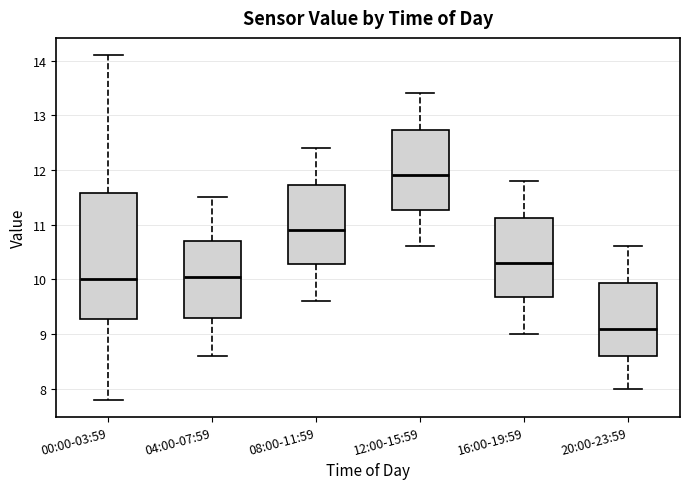

Reading left to right, transcribe this box plot: for each box, give where its median line is, the range the box spans, and where its two whiskers end, as read against the y-axis. The values are not printed on the chart, so give them approximately, as read against the axis.

00:00-03:59: median 10.0, box 9.3 to 11.6, whiskers 7.8 to 14.1
04:00-07:59: median 10.1, box 9.3 to 10.7, whiskers 8.6 to 11.5
08:00-11:59: median 10.9, box 10.3 to 11.7, whiskers 9.6 to 12.4
12:00-15:59: median 11.9, box 11.3 to 12.7, whiskers 10.6 to 13.4
16:00-19:59: median 10.3, box 9.7 to 11.1, whiskers 9.0 to 11.8
20:00-23:59: median 9.1, box 8.6 to 9.9, whiskers 8.0 to 10.6